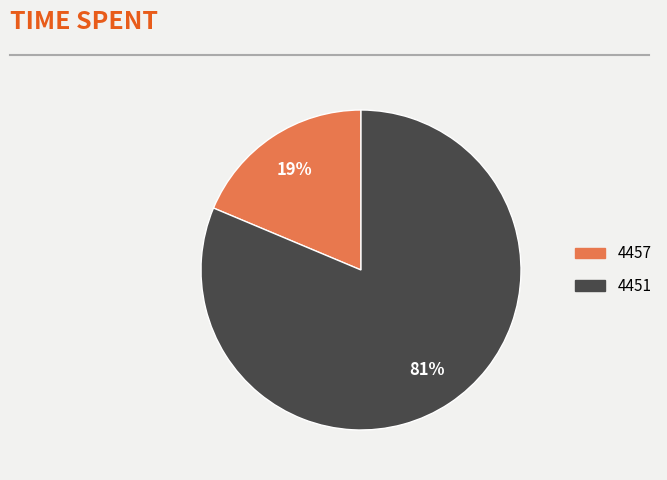

To the nearest percent, what is the average slice percentage?

50%